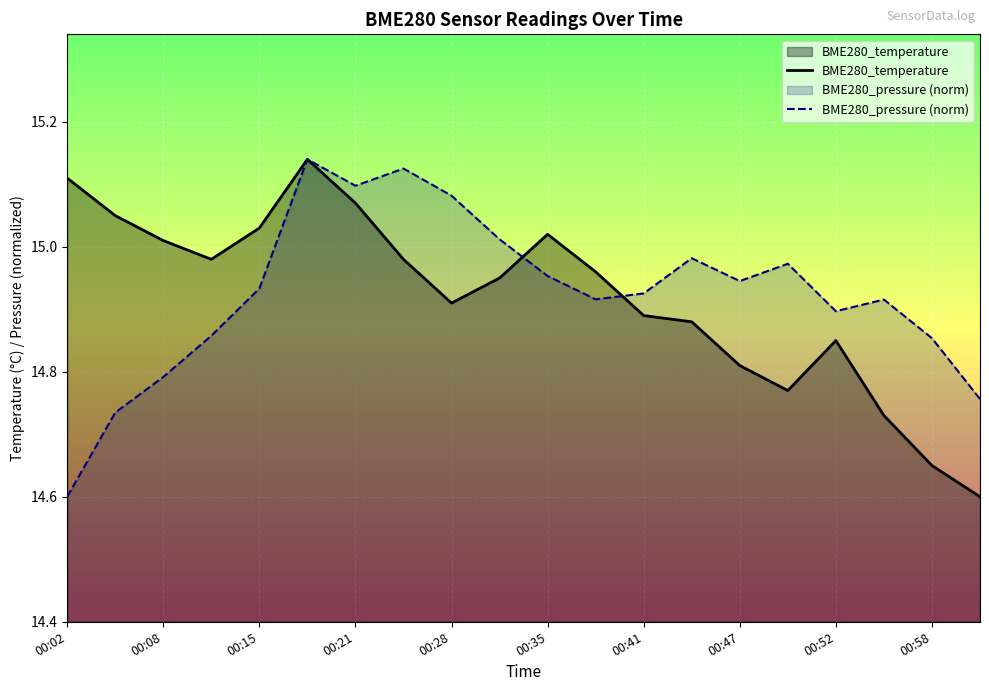

Between 00:49 and 00:41, which is larger?

00:49